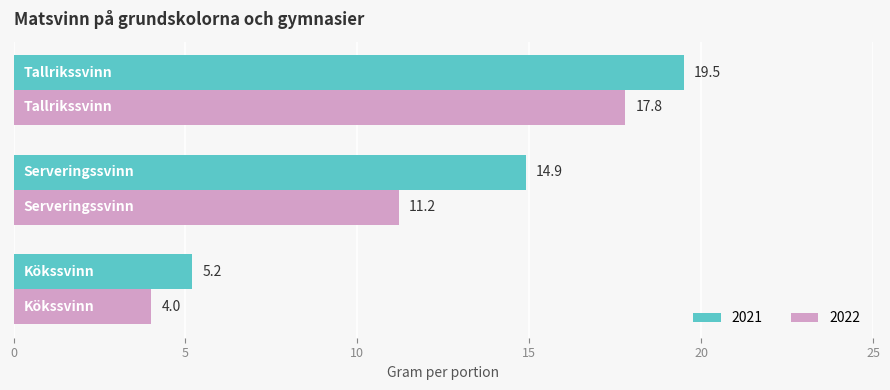

Rank the series by their average value, from highest to lowest.

2021, 2022